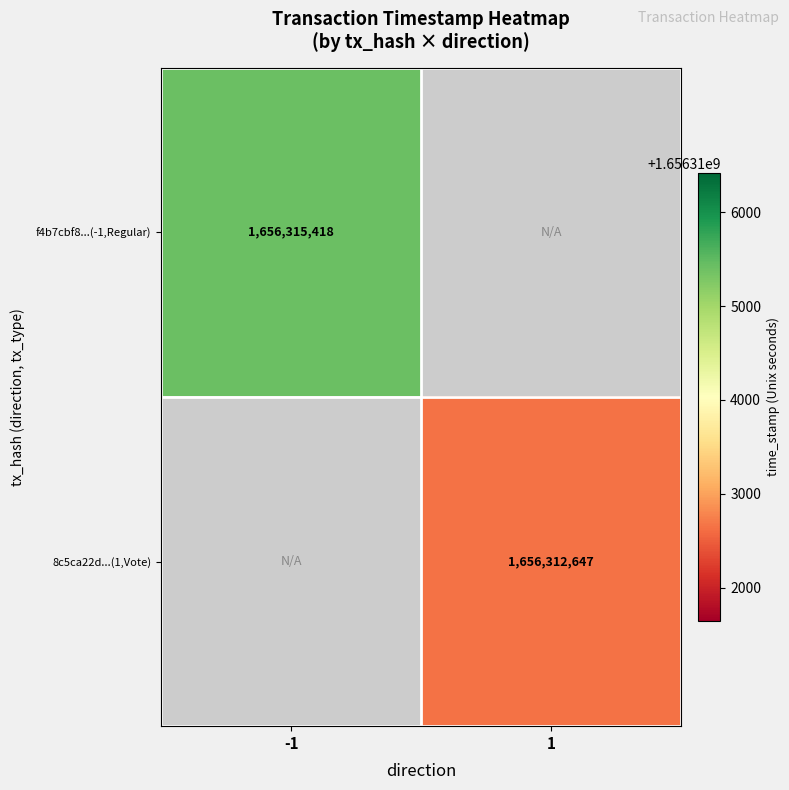

Is it true that 8c5ca22d...(1,Vote) equals 2431779049 at 1?

False